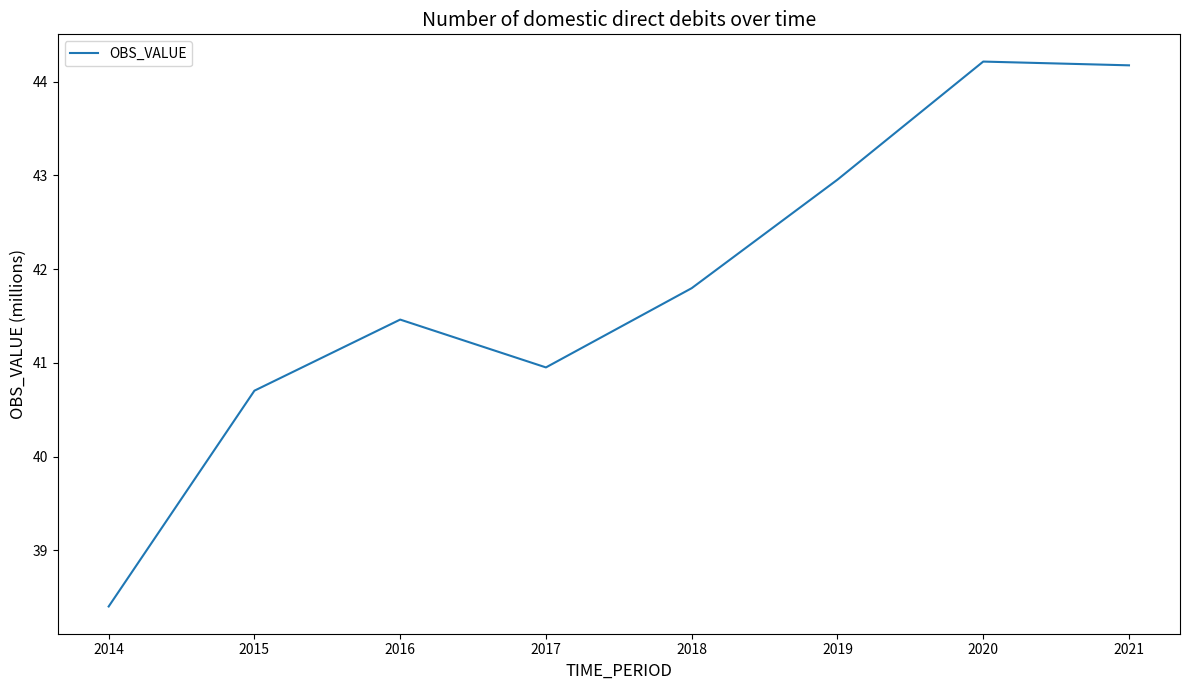

At which category does the data reach its first local valley?

2017